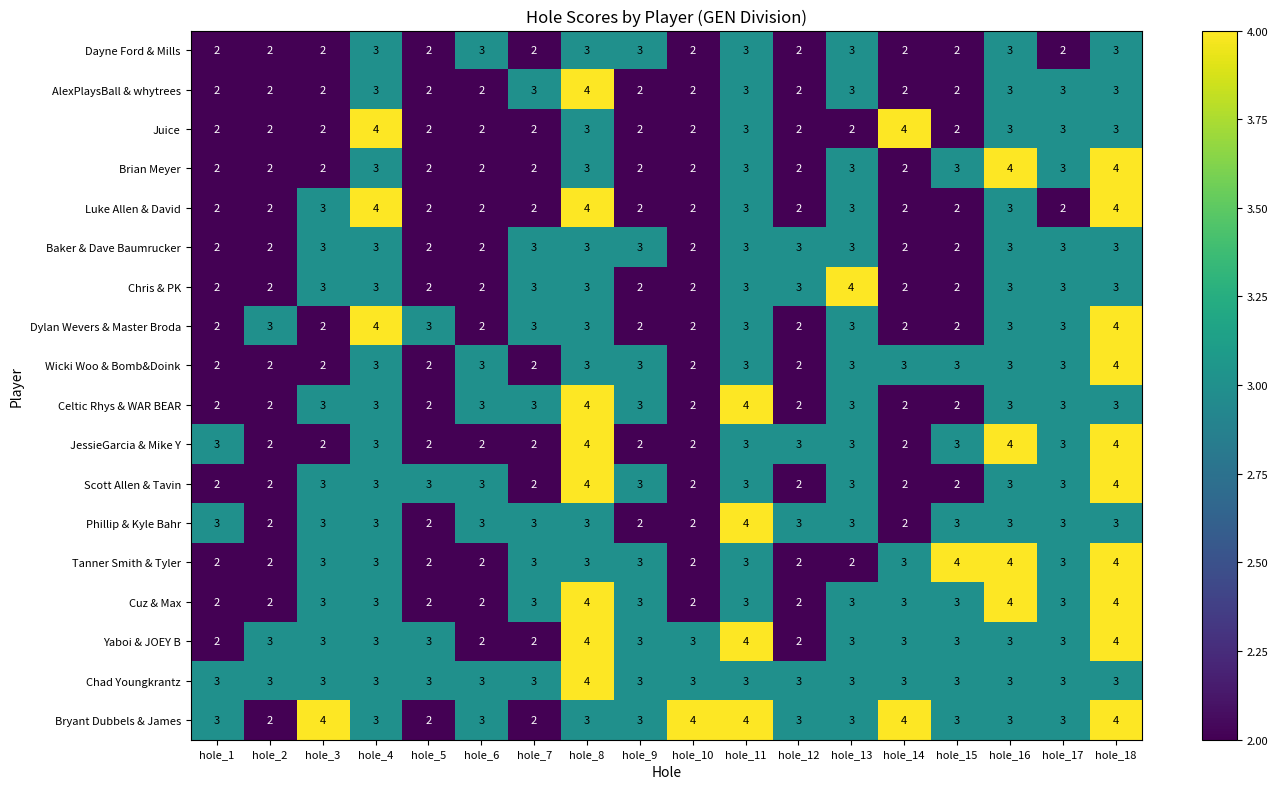

Count the number of categories in the chart.

18